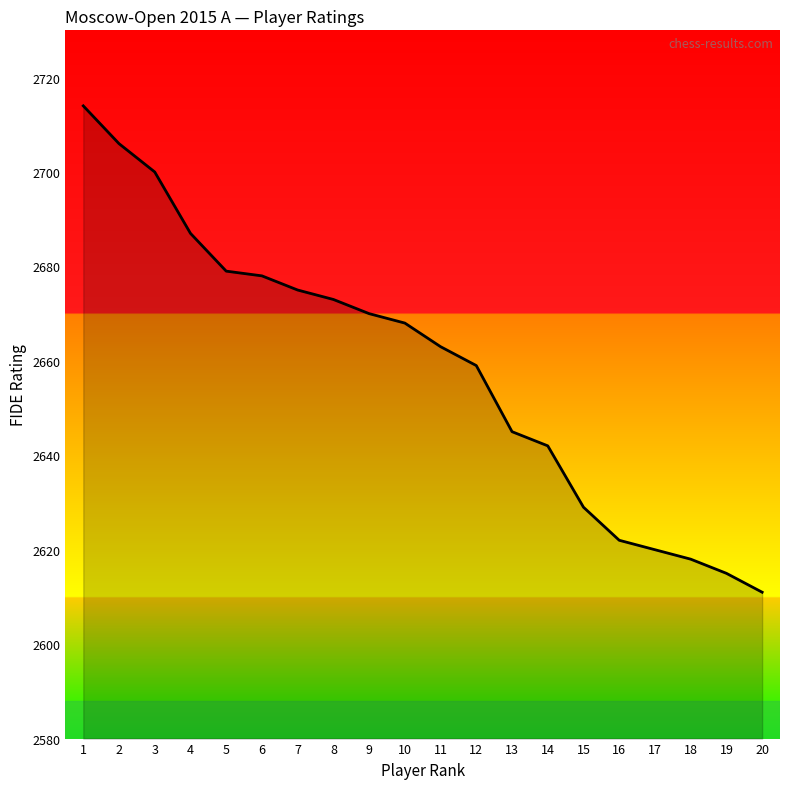

Is it true that the value at 18 is 543?

False